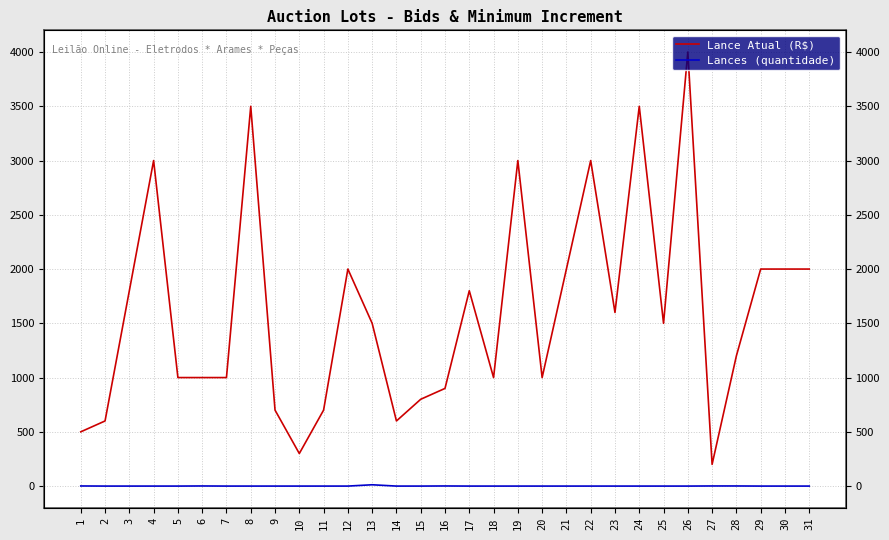

Which category has the lowest value across all series?

2